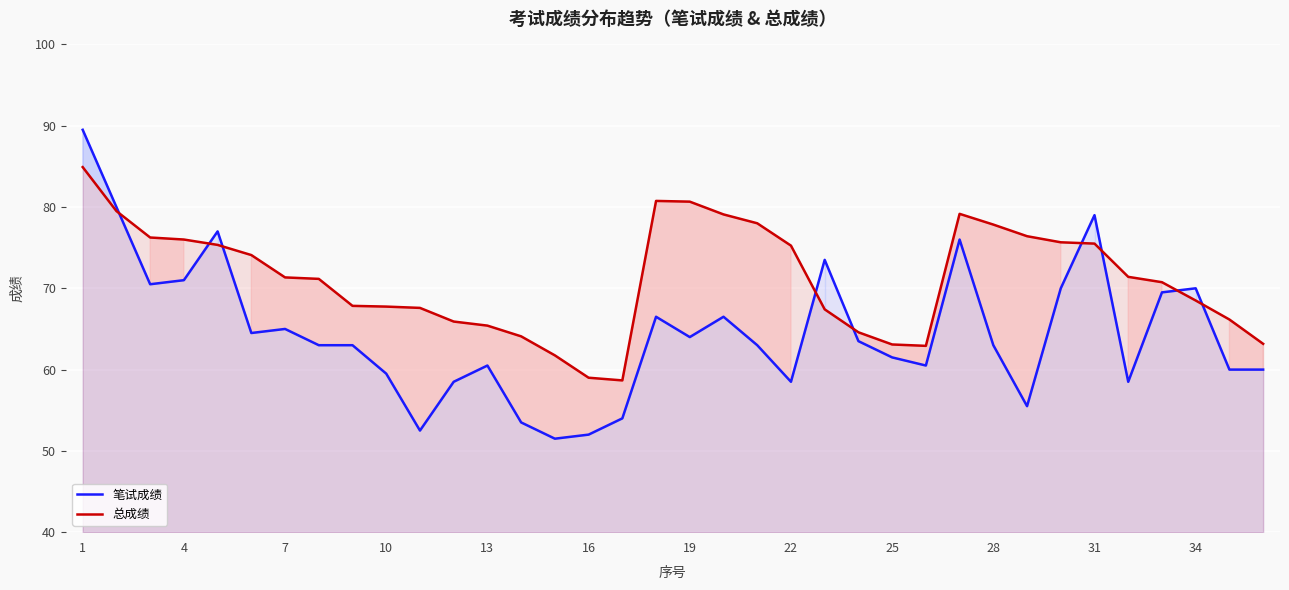

What is the difference between the maximum and minimum values in the 笔试成绩 series?

38.0